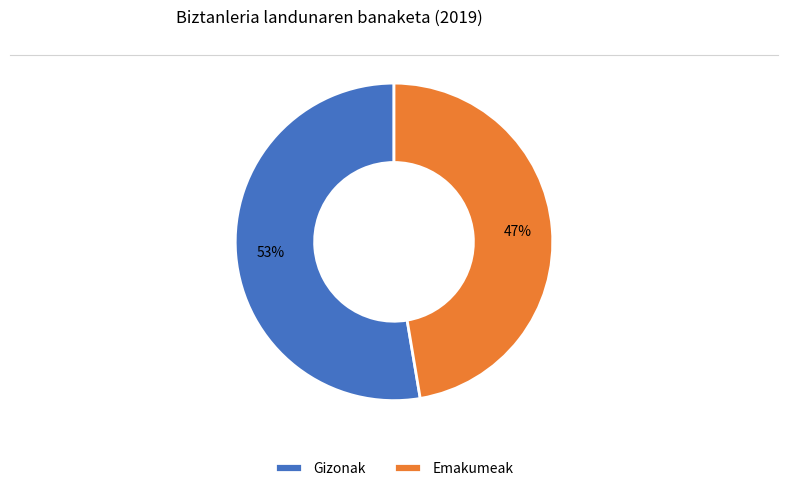

Combined, do Gizonak and Emakumeak account for over 50%?

Yes